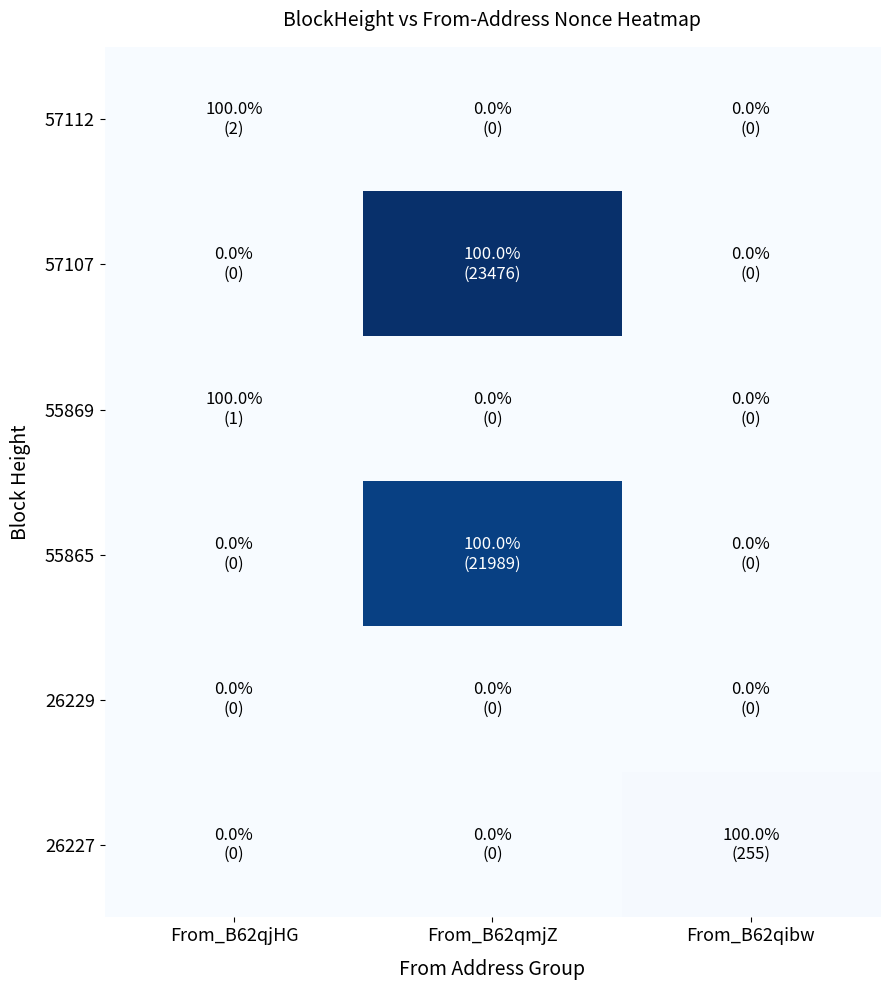

Which series has the widest spread of values?

57107